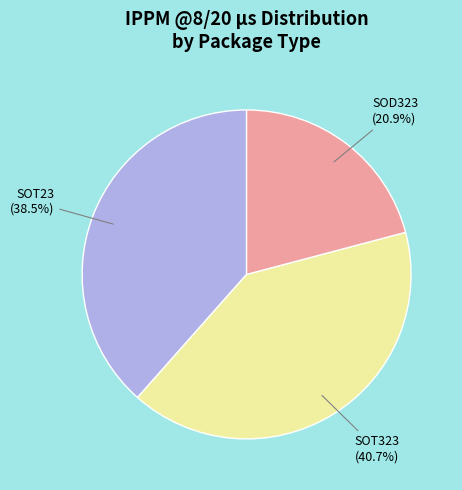

Is there any slice that represents more than half of the pie?

No